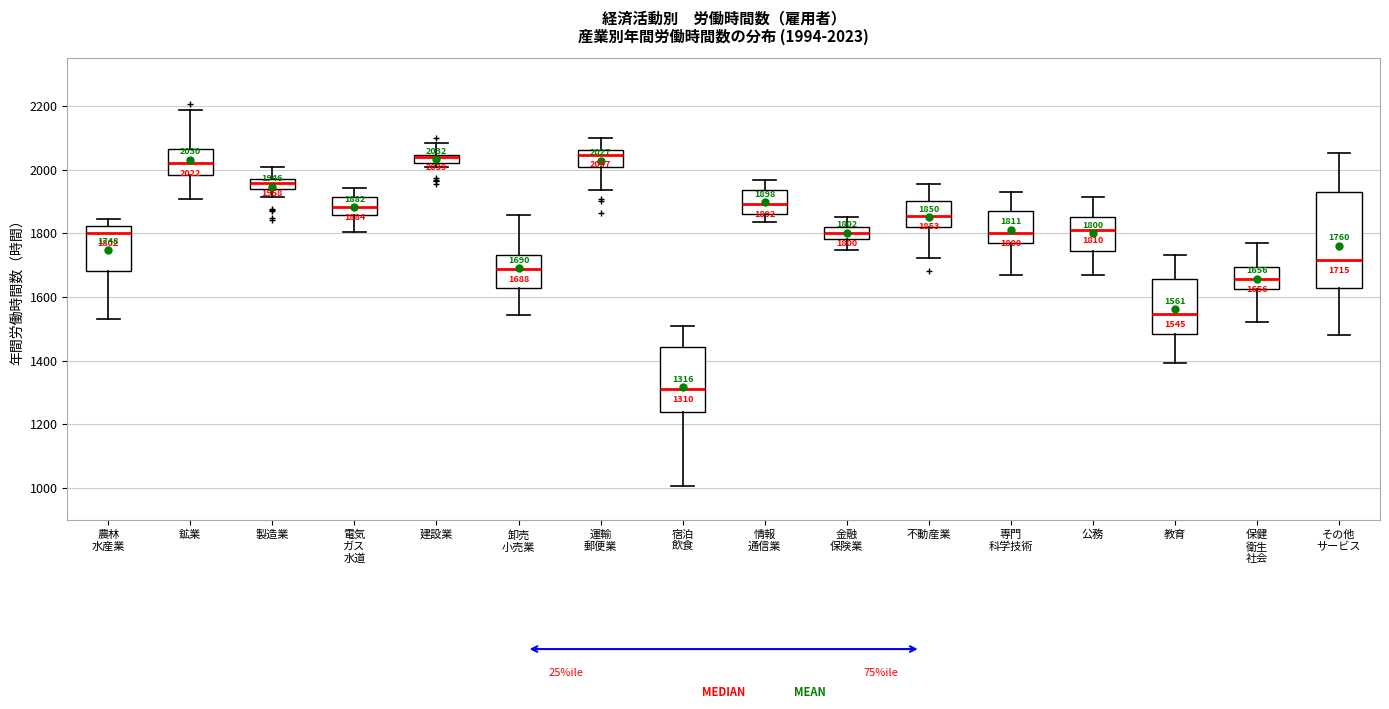

Which box is the tallest, from its lower edge to its upper edge?

その他 サービス